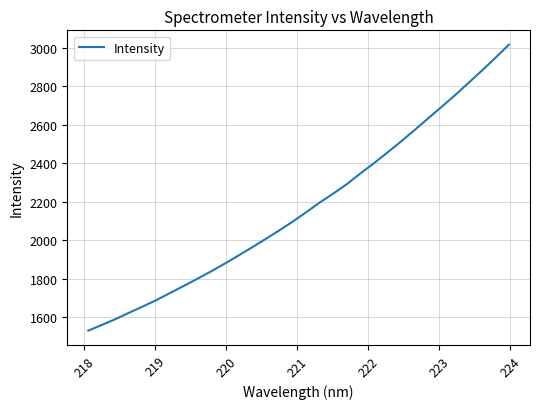

What is the maximum value shown in the chart?

3017.6